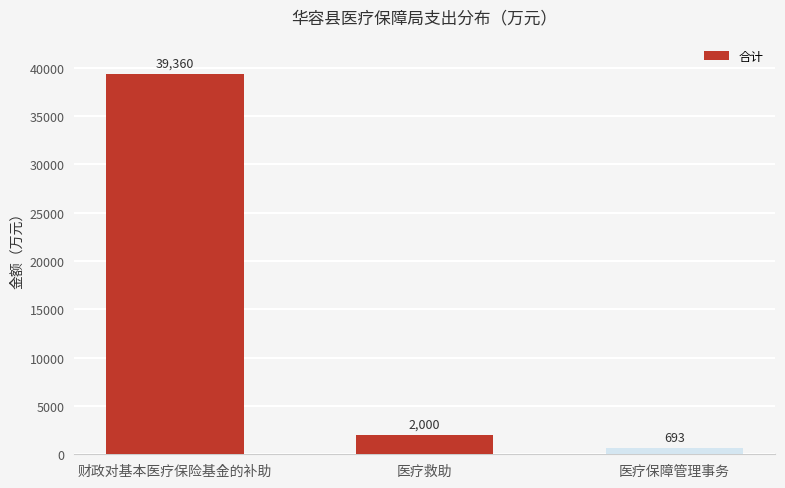

What is the difference between the values at 财政对基本医疗保险基金的补助 and 医疗救助?

37360.0